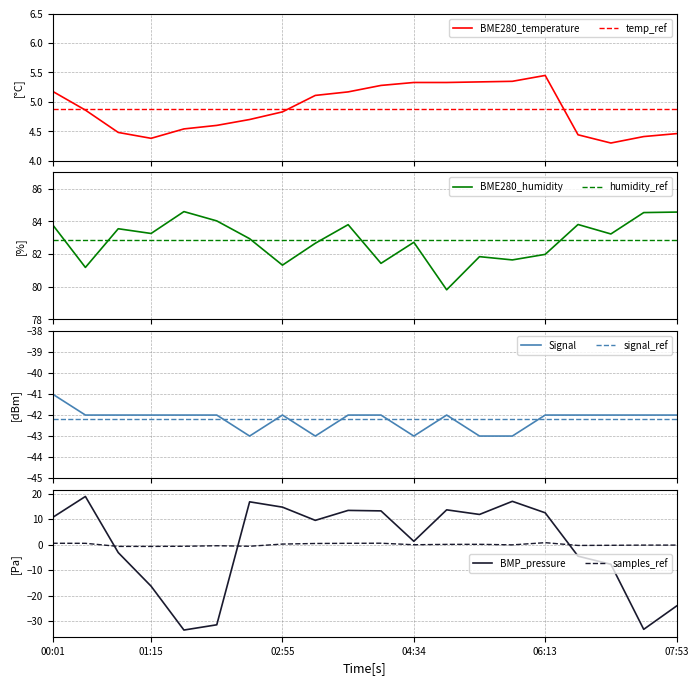

Which series has the largest total across all categories?

BME280_humidity